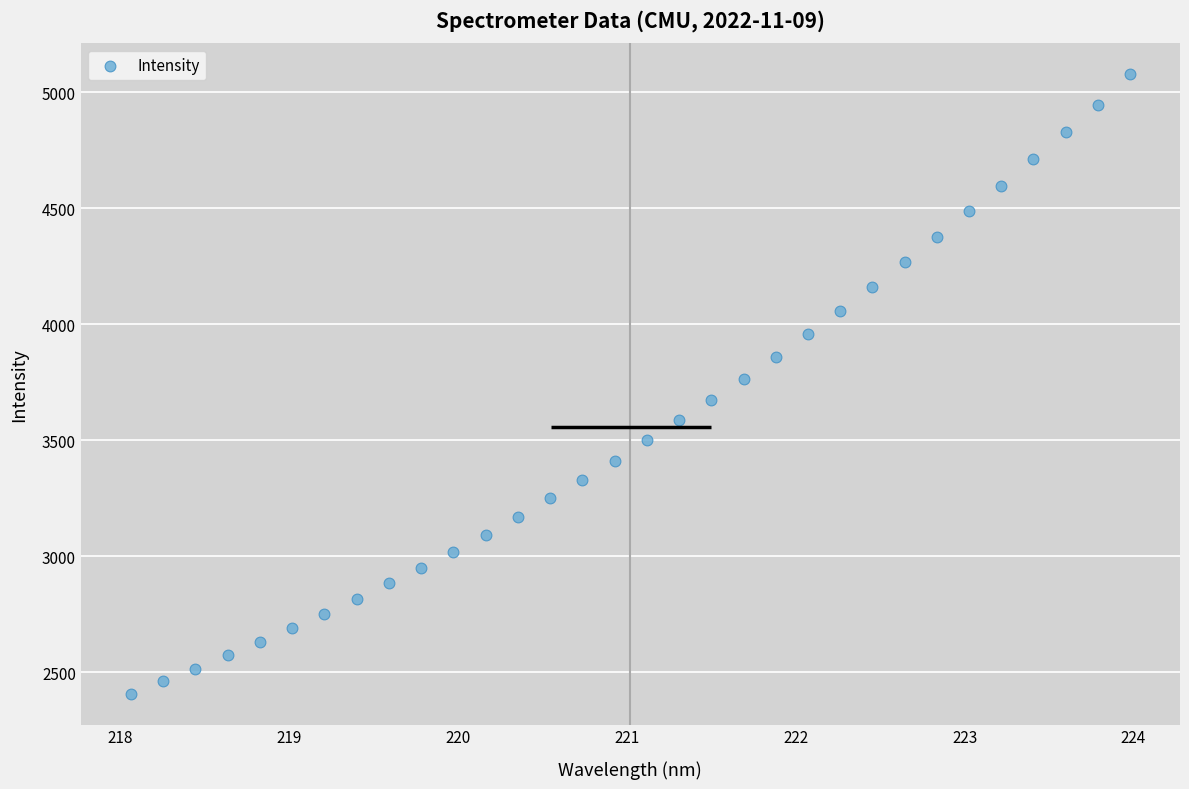

What is the range of Y values (max minus min)?

2669.3